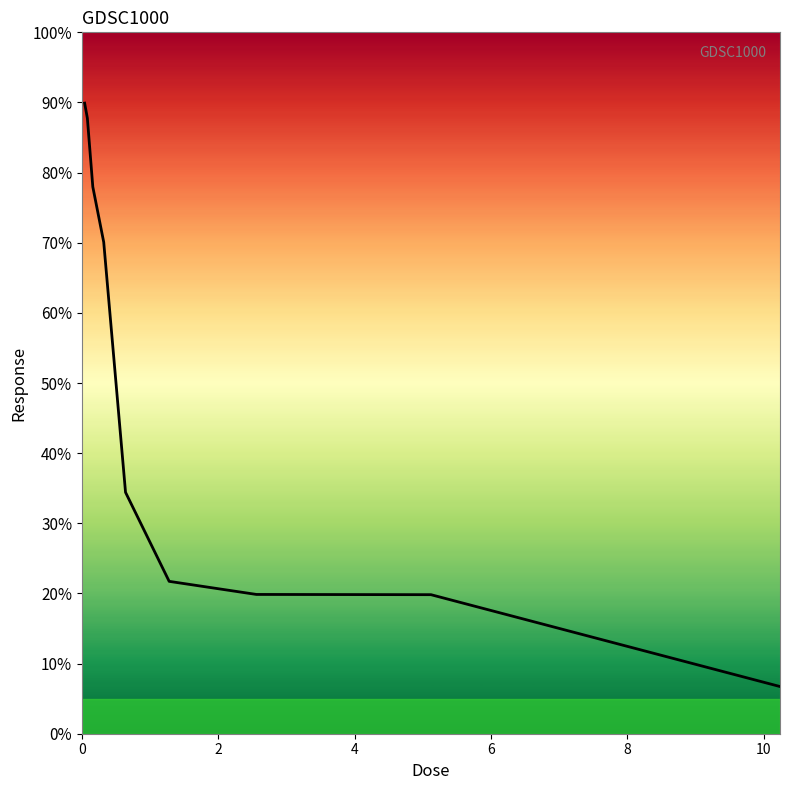

What is the difference between the maximum and minimum values?

83.2